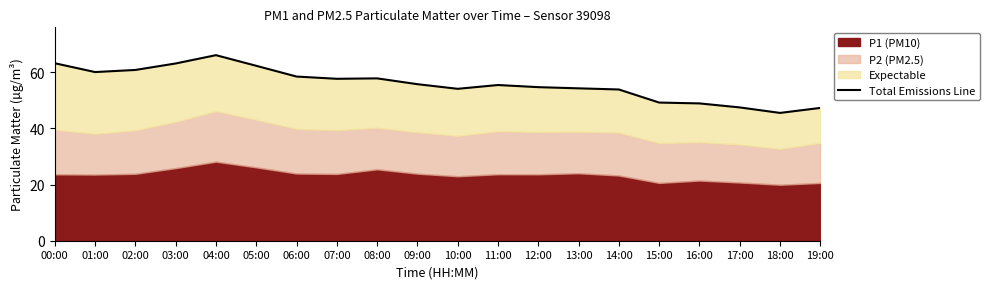

What is the difference between the second highest and minimum values?

17.7